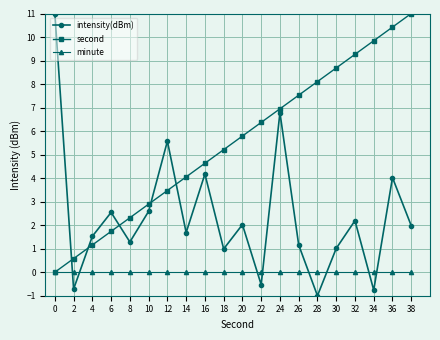

Which series has the widest spread of values?

intensity(dBm)